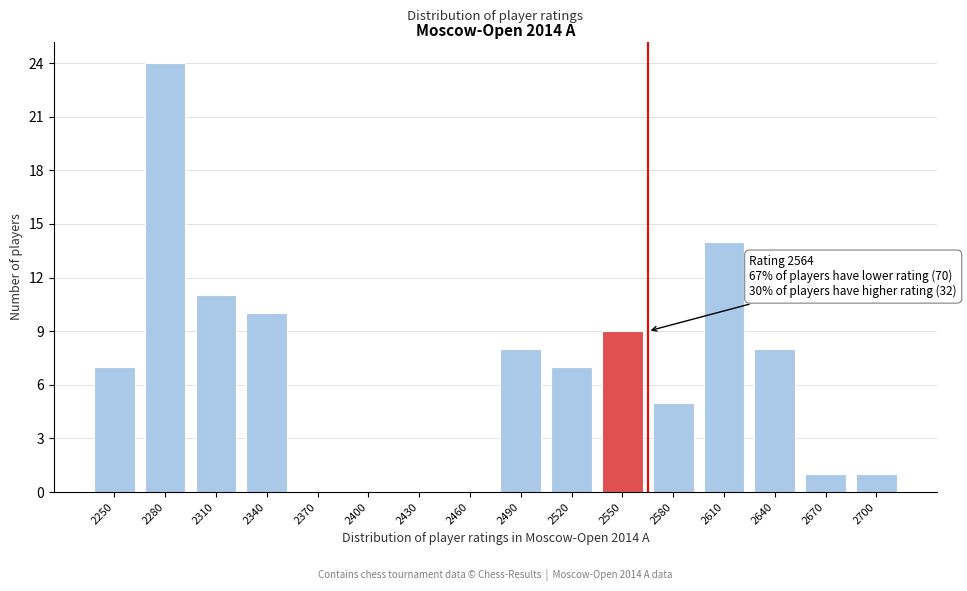

Reading left to right, transcribe all the data shown in this chart.

2250=7	2280=24	2310=11	2340=10	2370=0	2400=0	2430=0	2460=0	2490=8	2520=7	2550=9	2580=5	2610=14	2640=8	2670=1	2700=1